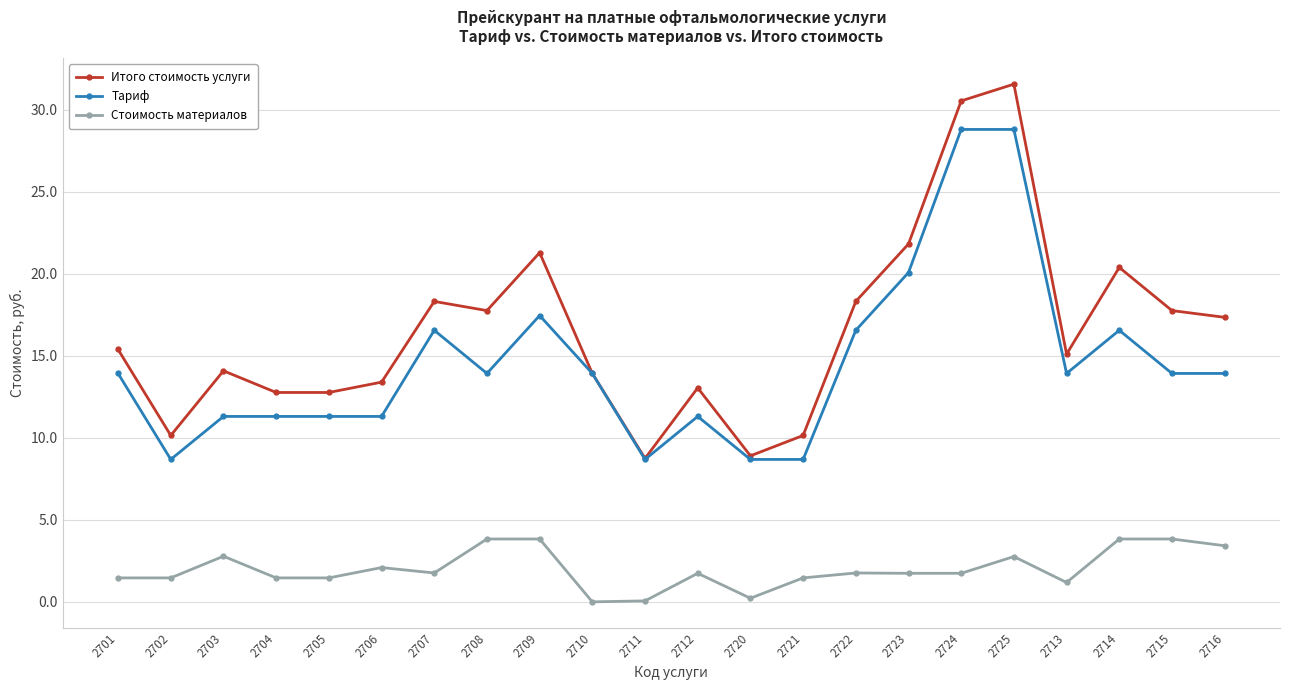

What is the lowest value of the Тариф series?

8.7